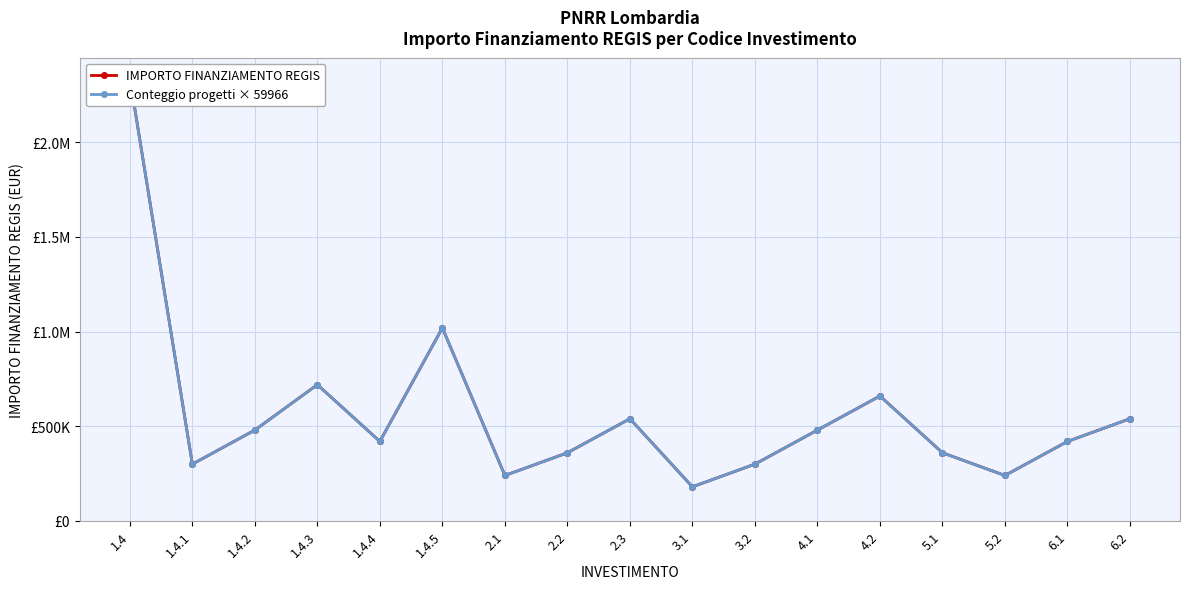

Reading left to right, what are all the values shown in this chart?

IMPORTO FINANZIAMENTO REGIS: 2338674	299830	479728	719592	419762	1019422	239864	359796	539694	179898	299830	479728	659626	359796	239864	419762	539694
Conteggio progetti × 59966: 2338674	299830	479728	719592	419762	1019422	239864	359796	539694	179898	299830	479728	659626	359796	239864	419762	539694